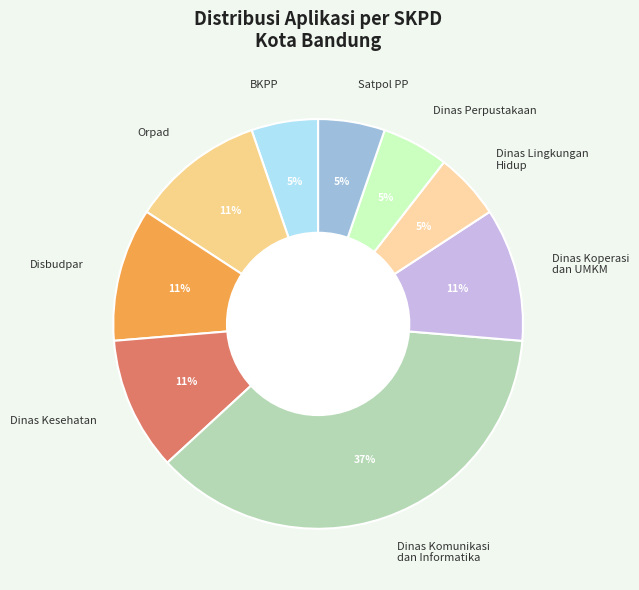

What percentage is the Orpad slice, to the nearest percent?

11%